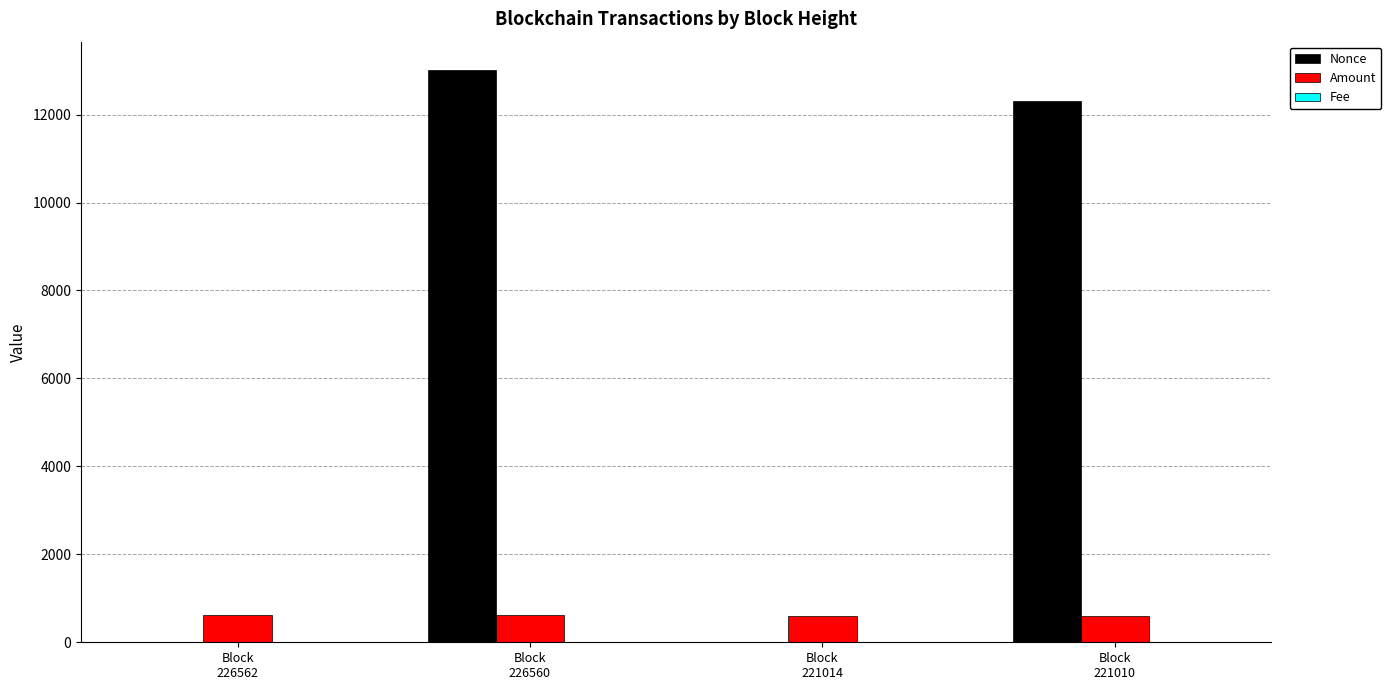

The value of Nonce at Block
221010 is 12313.0. True or false?

True